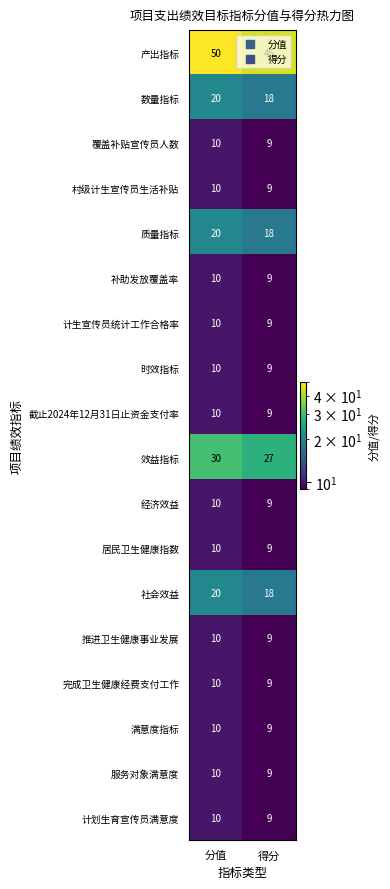

What is the sum of the 产出指标 values at 分值 and 得分?

95